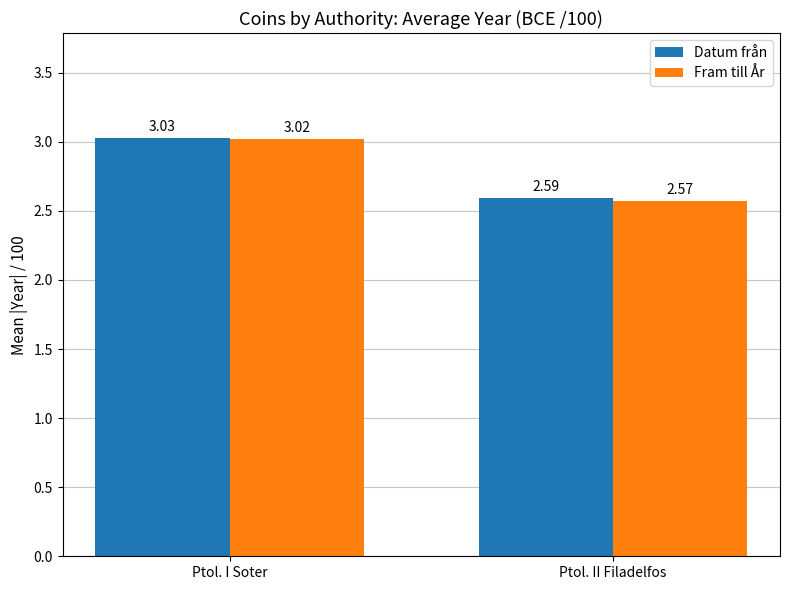

Rank the series by their average value, from highest to lowest.

Datum från, Fram till År